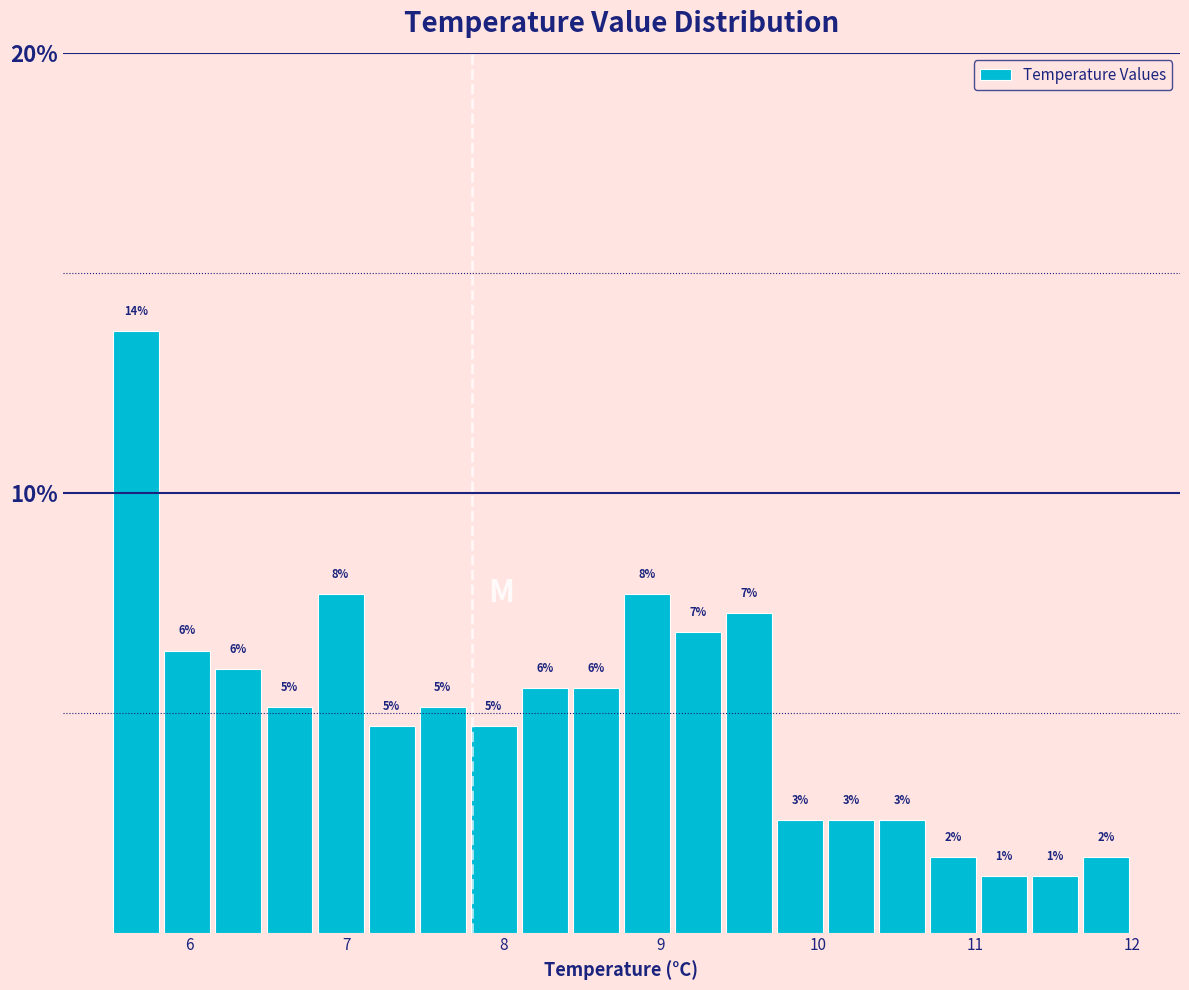

Around what value on the x-axis is the tallest bar? Give the approximate position of its centre, as read against the axis.

5.7